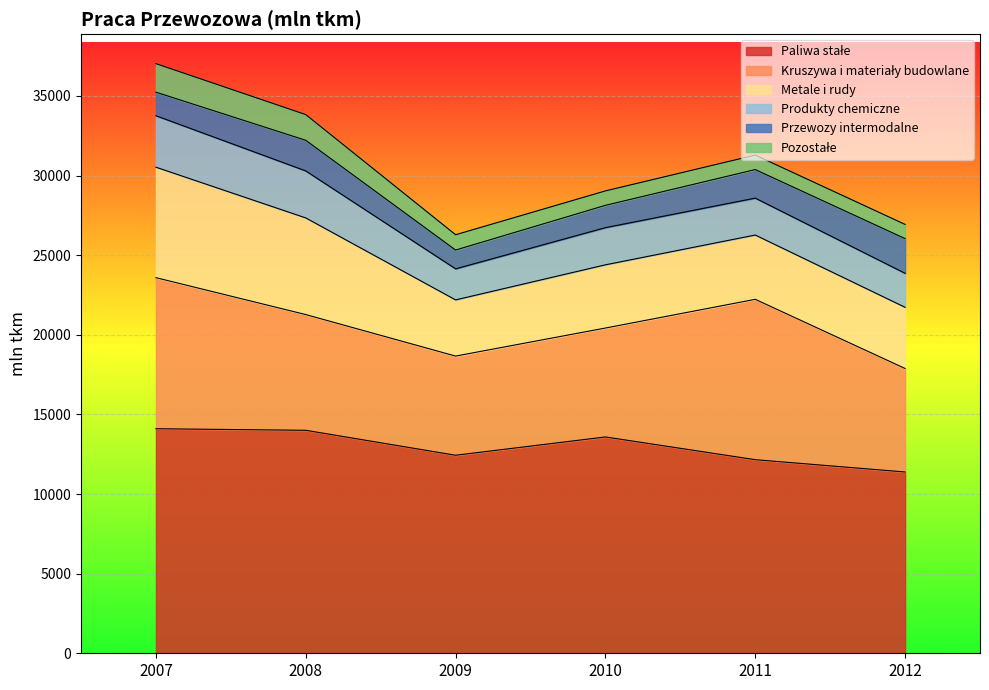

What is the average value of the Metale i rudy series?

4731